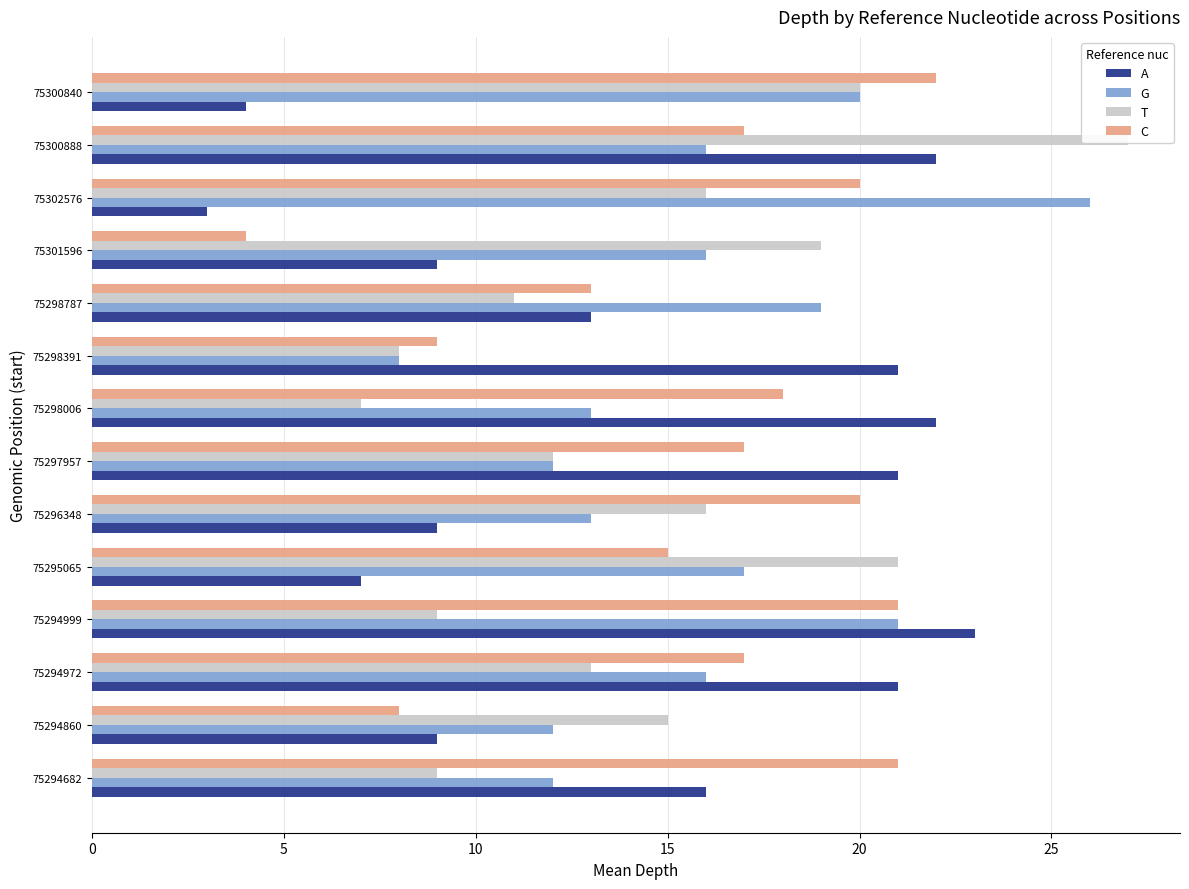

What are all the series names shown in the legend?

A, G, T, C